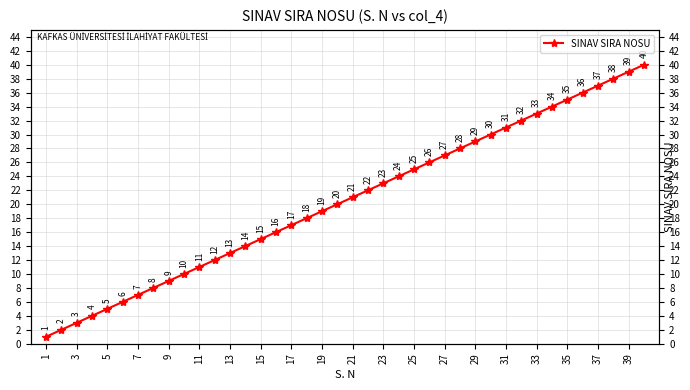

Is it true that the value at 27 is 46?

False